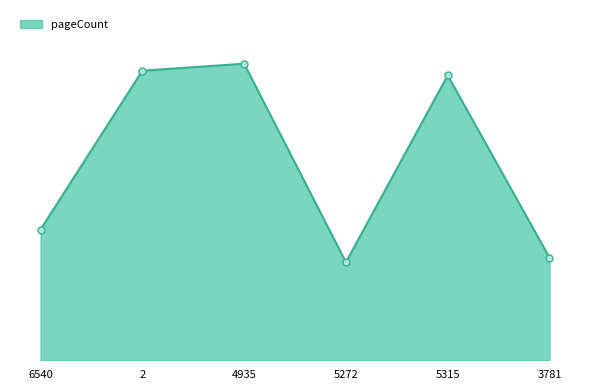

Does the chart have visible grid lines?

No